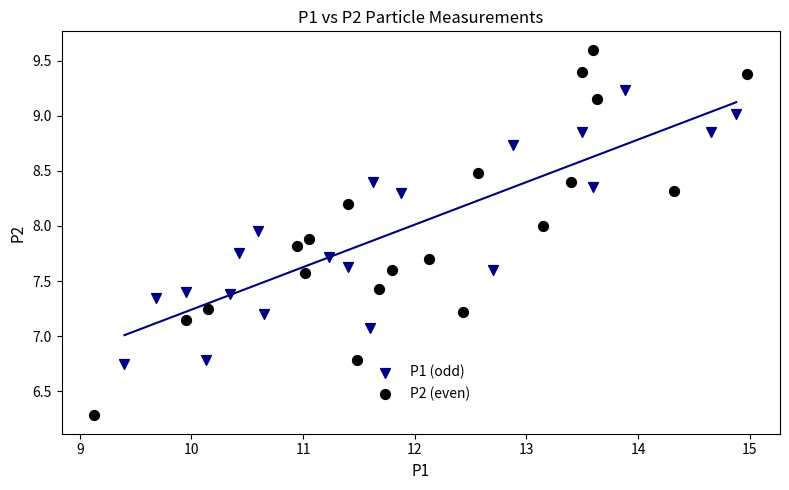

Which series has the largest Y range (max minus min)?

P2 (even)